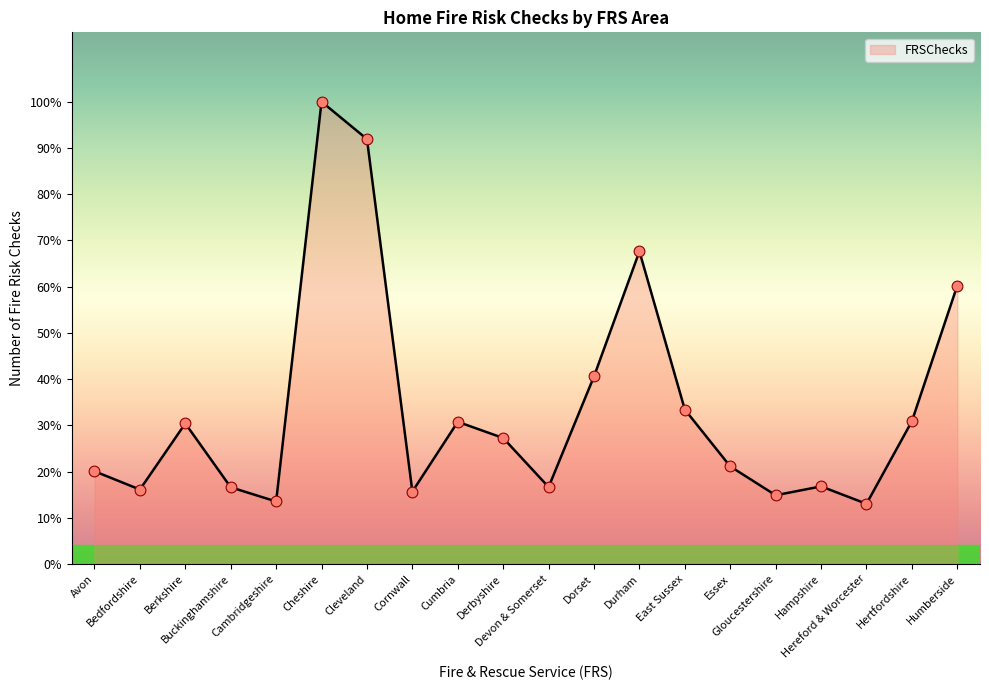

What is the change in value from Cleveland to East Sussex?

-16355